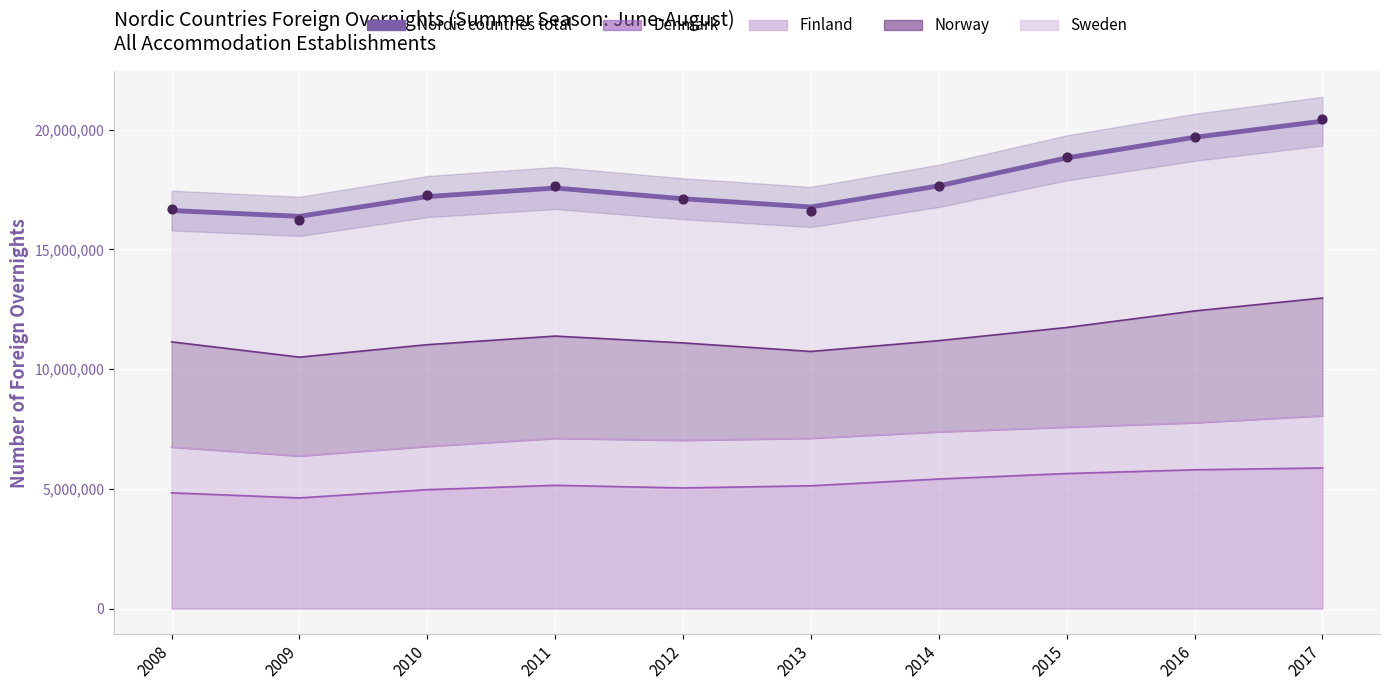

Which has a higher value, 2010 or 2011?

2011